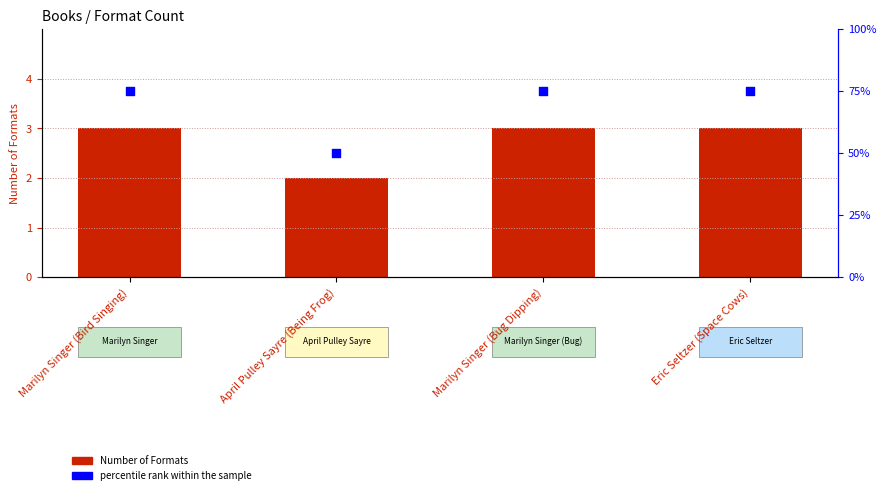

At how many categories does at least one series exceed 69?

3